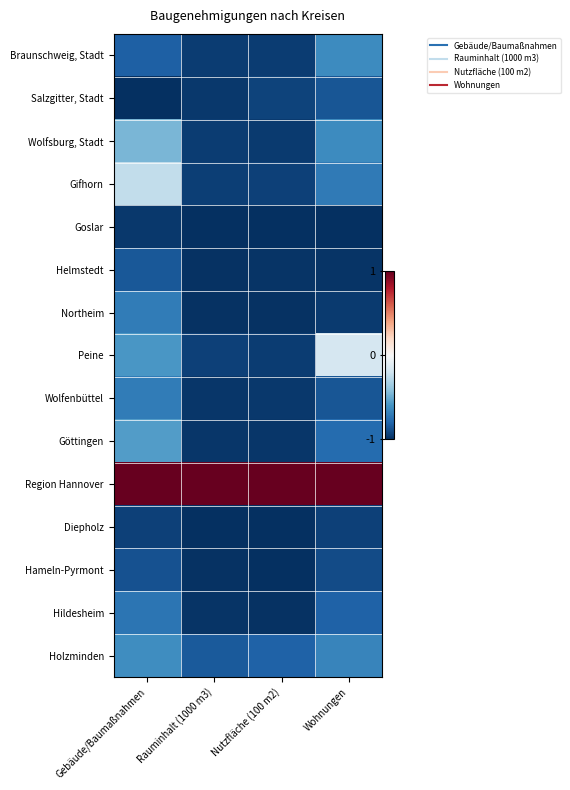

At which category is the sum across all series the highest?

Gebäude/Baumaßnahmen